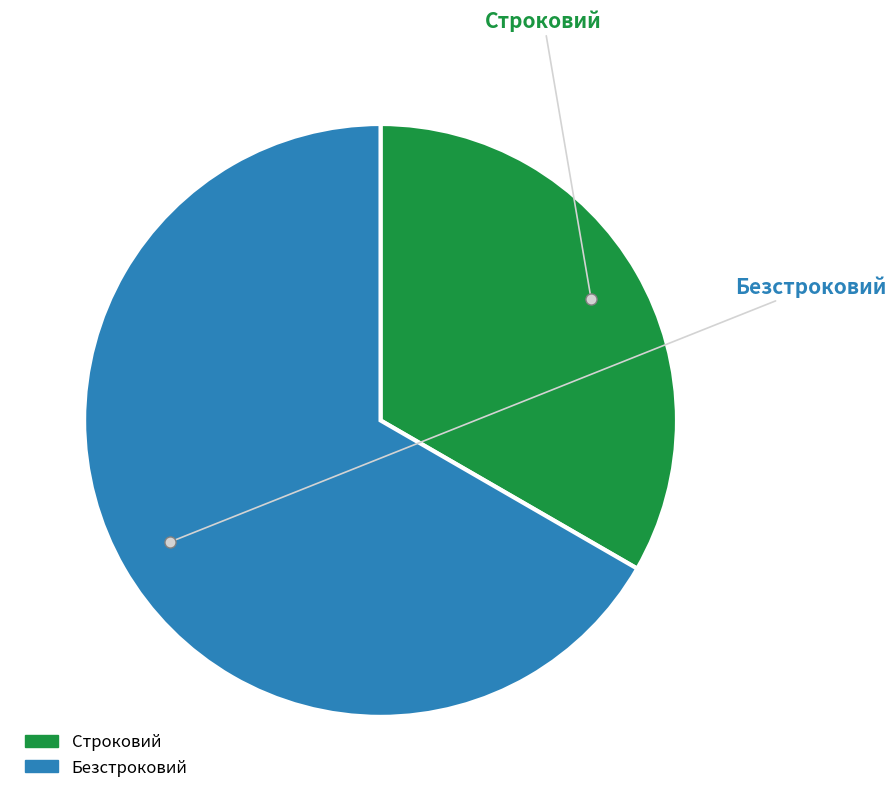

Which category has the biggest portion of the pie?

Безстроковий